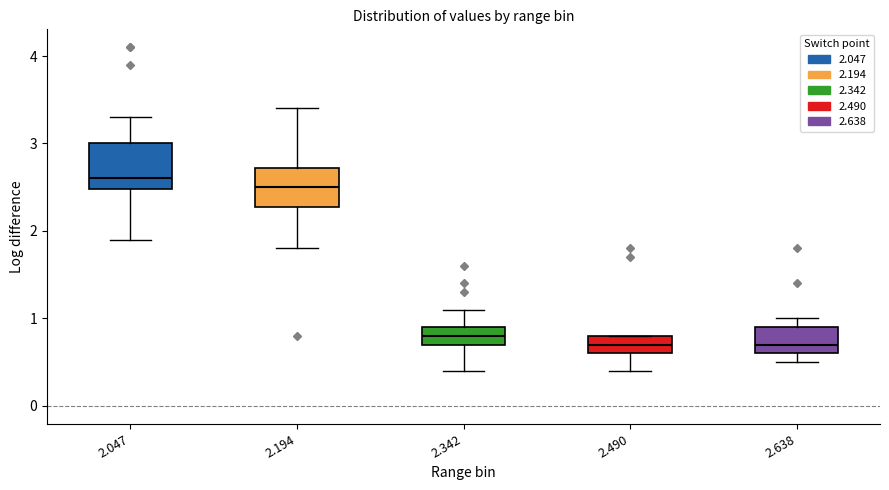

Reading left to right, read every box against the y-axis: the position of its median line, the range the box covers, and the ends of its whiskers. The values are not printed on the chart, so give them approximately, as read against the axis.

2.047: median 2.6, box 2.5 to 3.0, whiskers 1.9 to 3.3
2.194: median 2.5, box 2.3 to 2.7, whiskers 1.8 to 3.4
2.342: median 0.8, box 0.7 to 0.9, whiskers 0.4 to 1.1
2.490: median 0.7, box 0.6 to 0.8, whiskers 0.4 to 0.8
2.638: median 0.7, box 0.6 to 0.9, whiskers 0.5 to 1.0